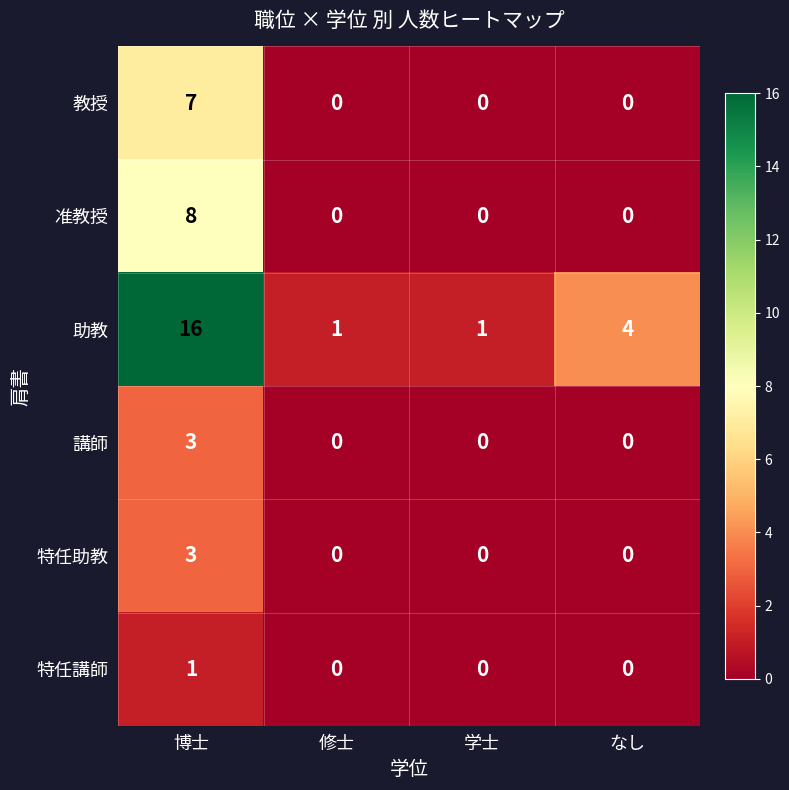

What is the difference between the maximum and minimum values in the 准教授 series?

8